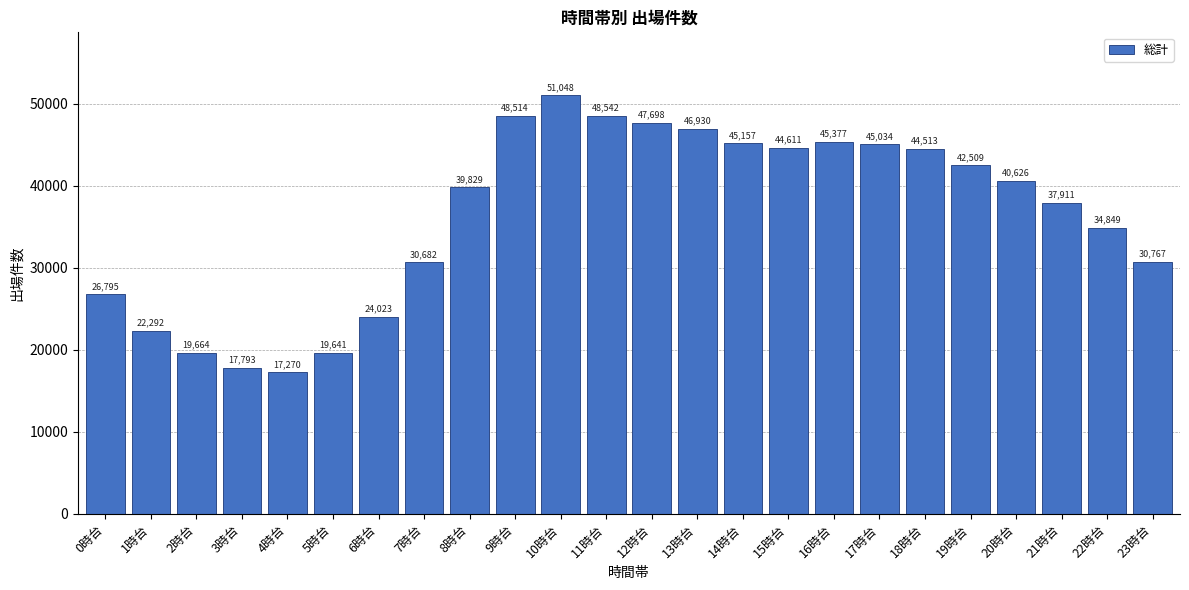

Reading right to left, extract all data points from this chart.

23時台=30767	22時台=34849	21時台=37911	20時台=40626	19時台=42509	18時台=44513	17時台=45034	16時台=45377	15時台=44611	14時台=45157	13時台=46930	12時台=47698	11時台=48542	10時台=51048	9時台=48514	8時台=39829	7時台=30682	6時台=24023	5時台=19641	4時台=17270	3時台=17793	2時台=19664	1時台=22292	0時台=26795